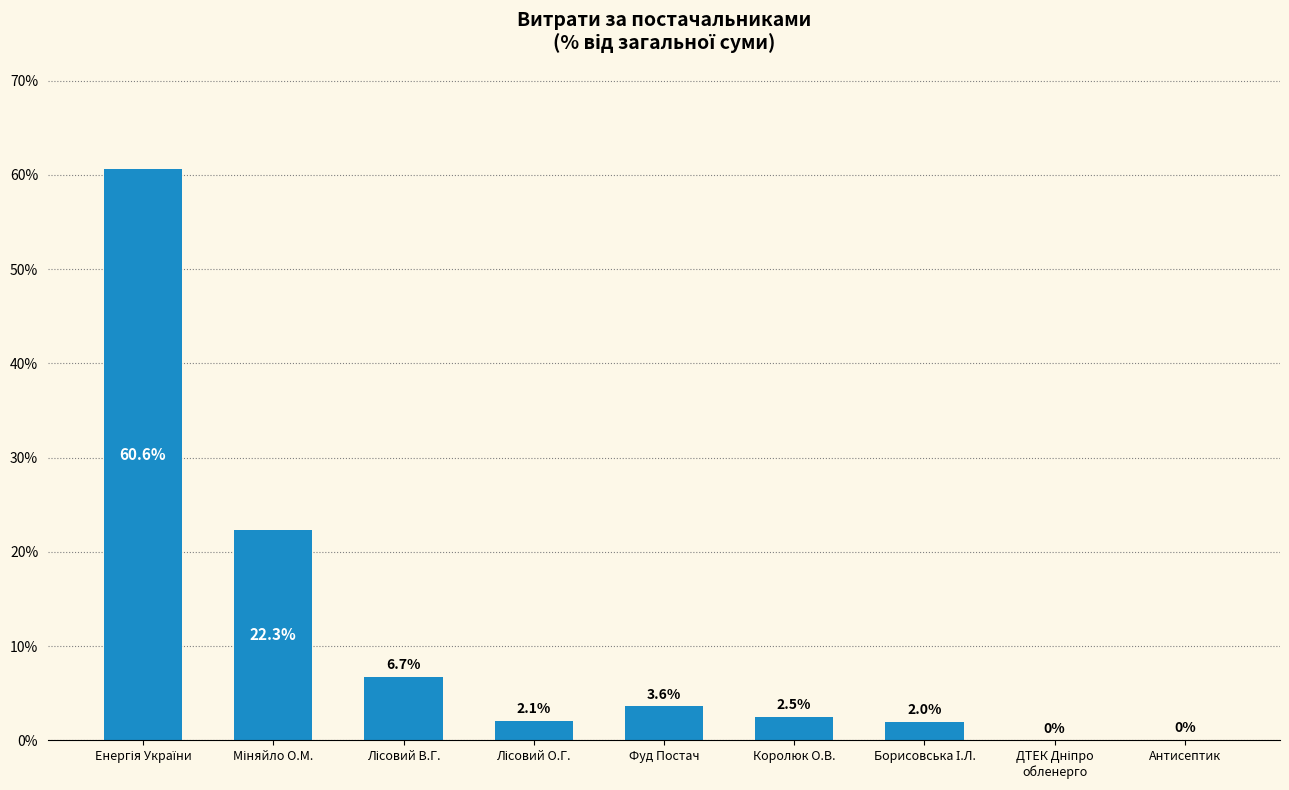

What position from the right is Антисептик?

1